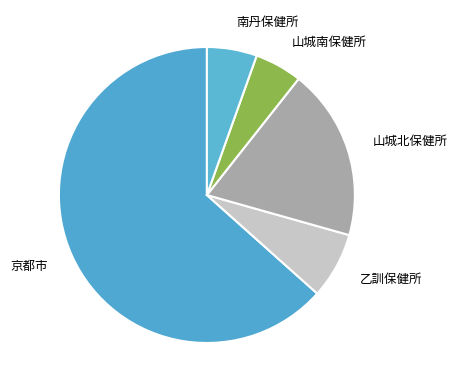

Is there any slice that represents more than half of the pie?

Yes